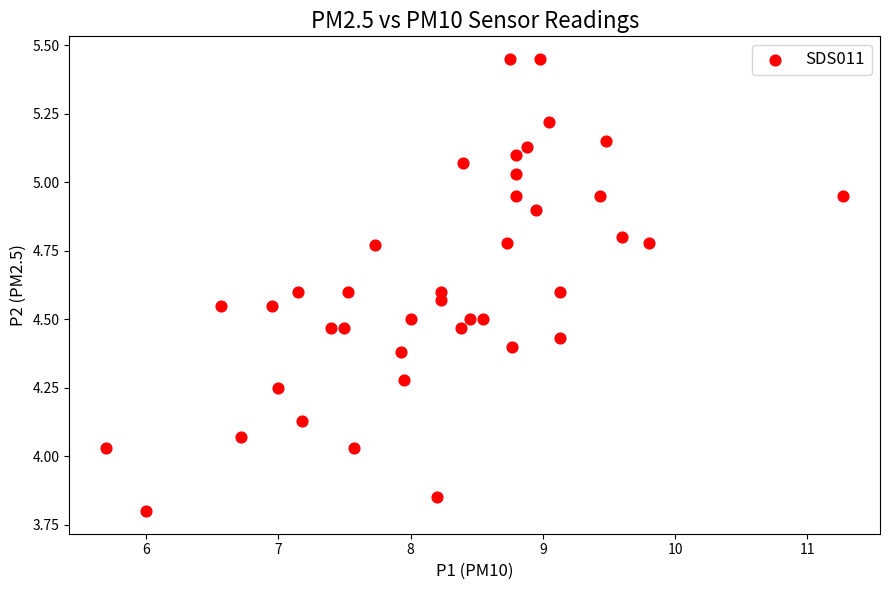

What is the range of X values (max minus min)?

5.6